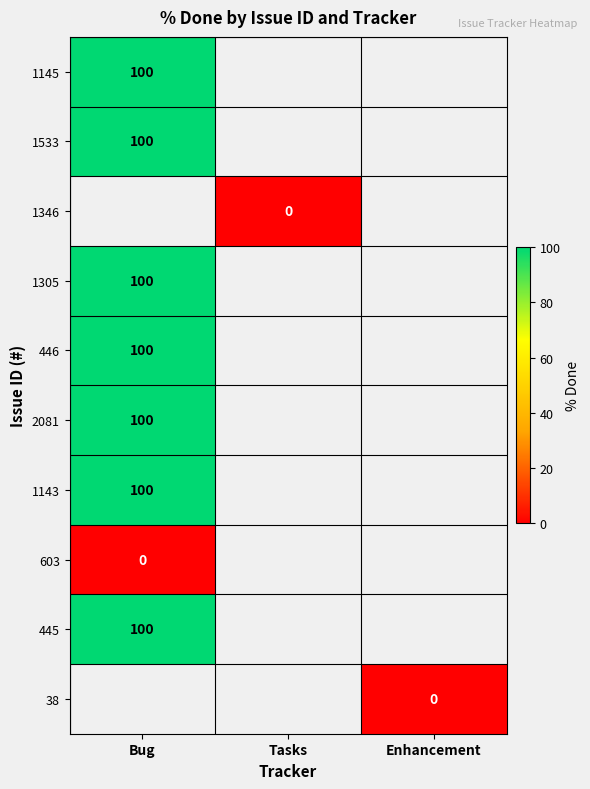

True or false: 445 has a value of 100 at Bug.

True